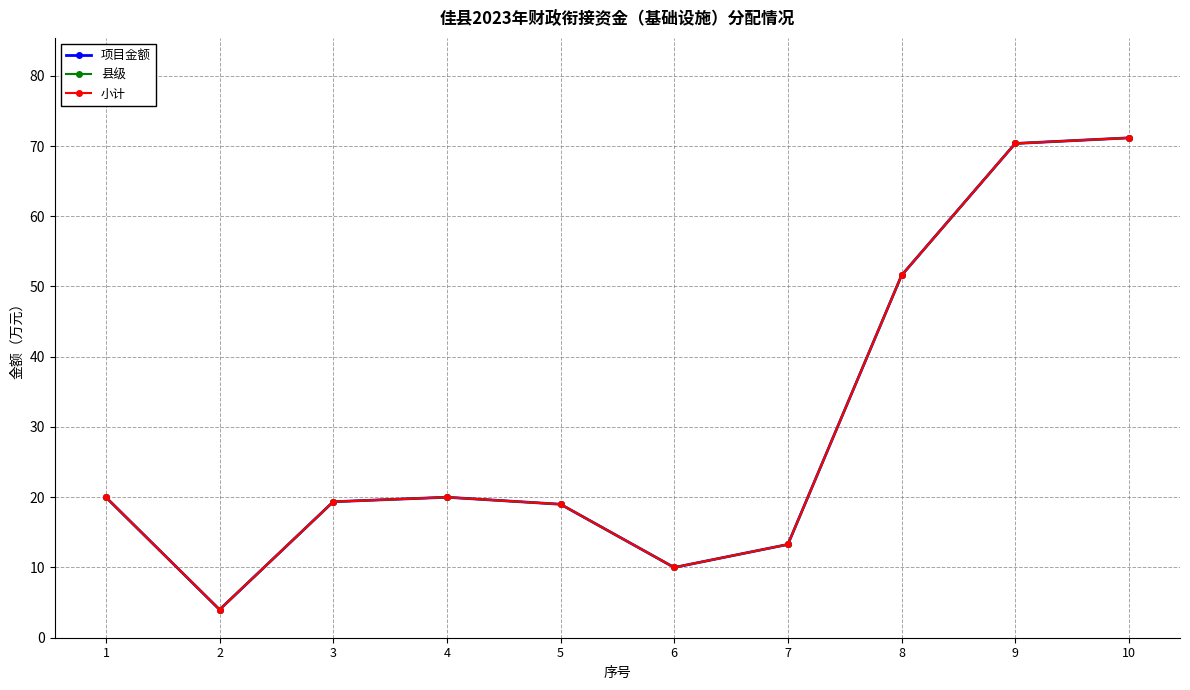

What is the average value of the 项目金额 series?

29.9